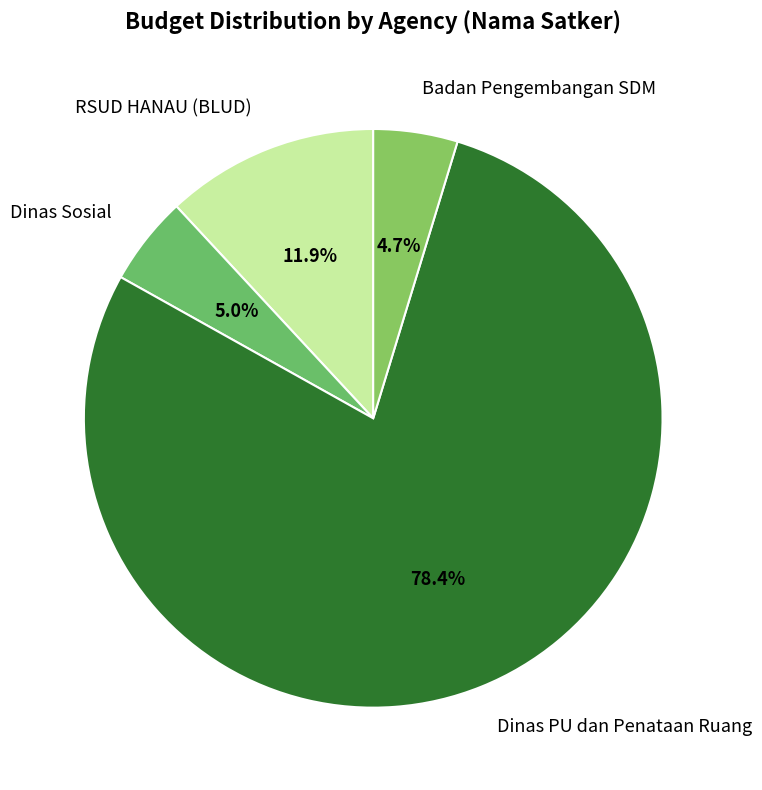

What is the total percentage of RSUD HANAU (BLUD) and Dinas Sosial?

16.9%